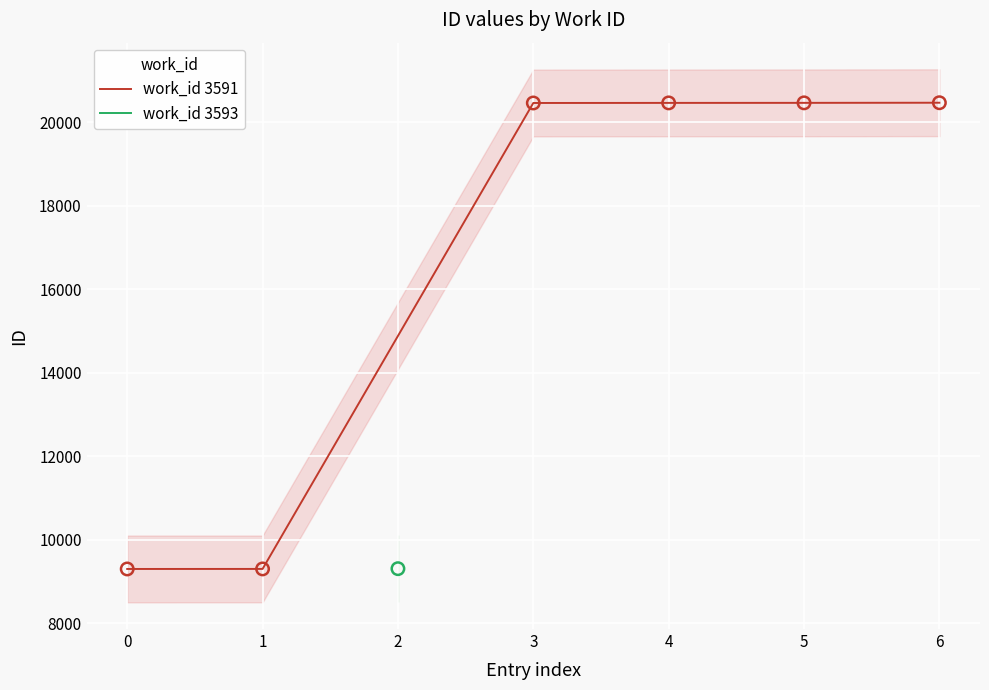

True or false: work_id 3591 has a value of 9304 at 0.

True